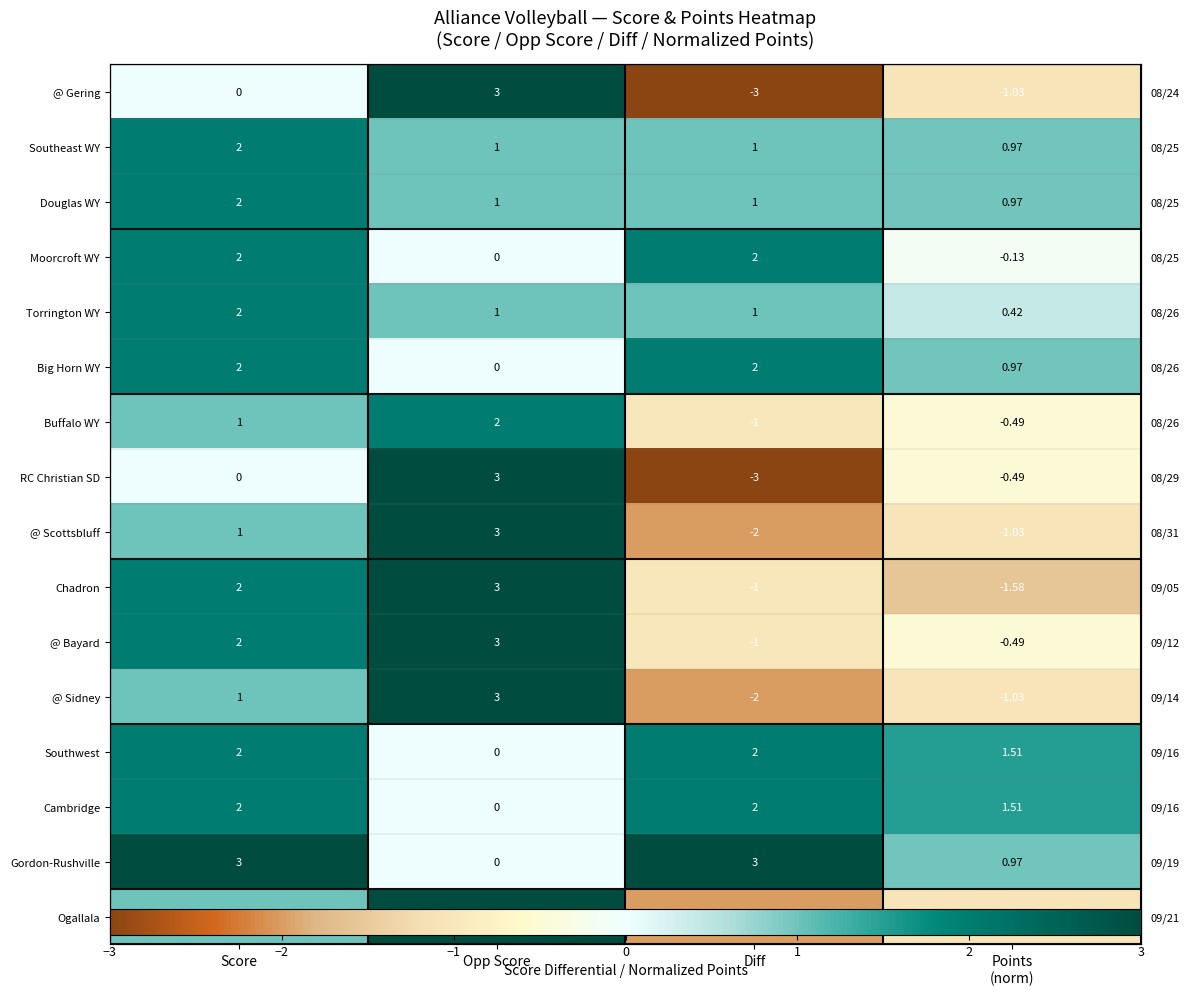

What is the spread (max minus min) of values at Diff?

6.0